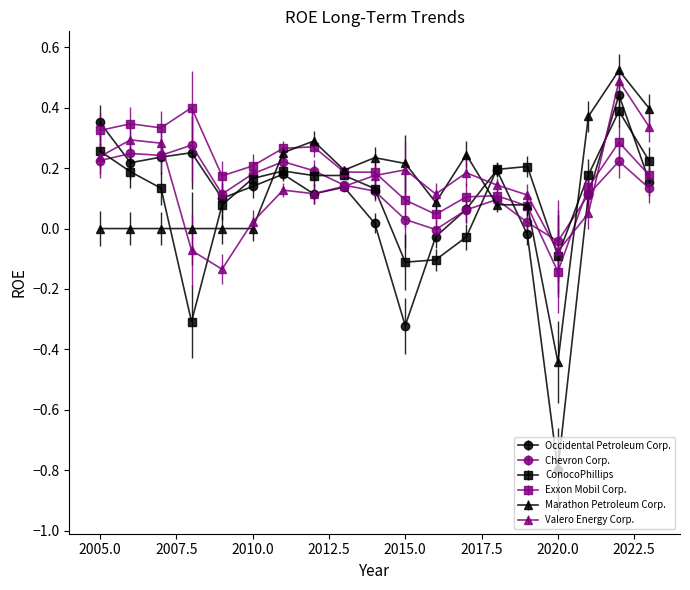

What is the smallest value displayed?

-0.8